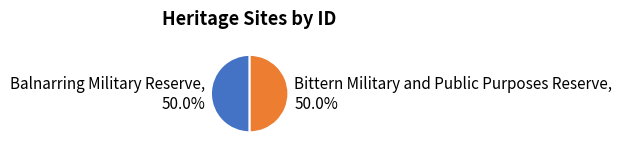

Do Balnarring Military Reserve and Bittern Military and Public Purposes Reserve together represent more than half of the pie?

Yes